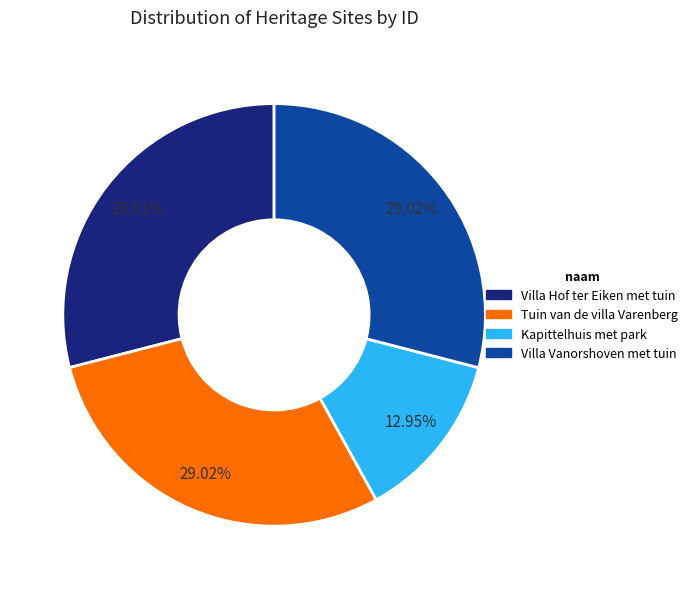

Which category has the smallest portion of the pie?

Kapittelhuis met park